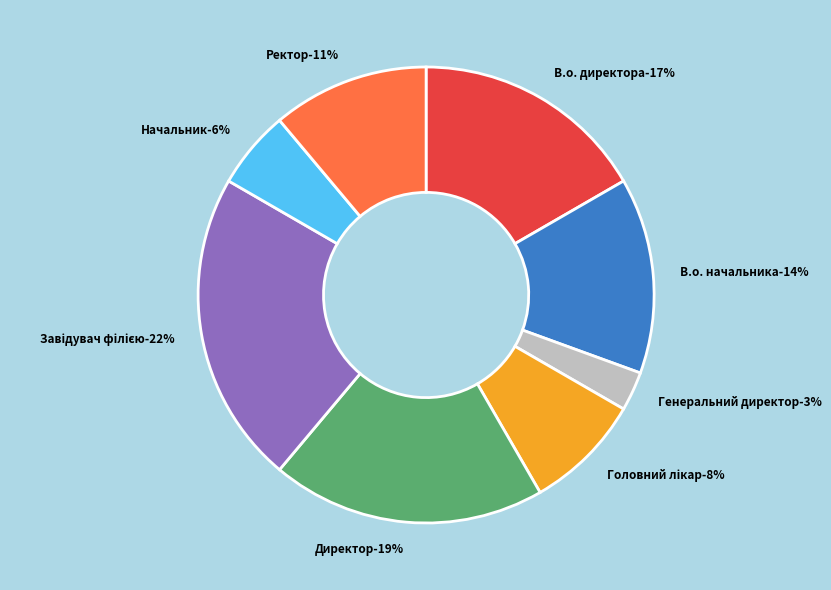

Does Начальник represent more than half of the total?

No